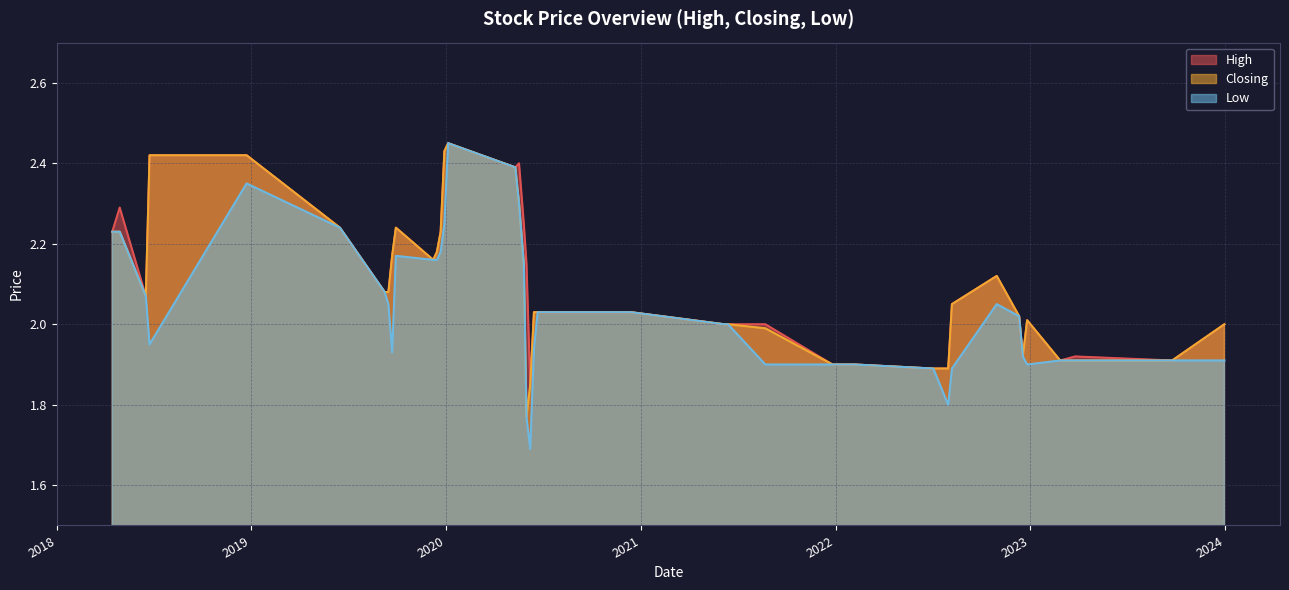

What is the label of the 31st point from the right?

31/07/2022